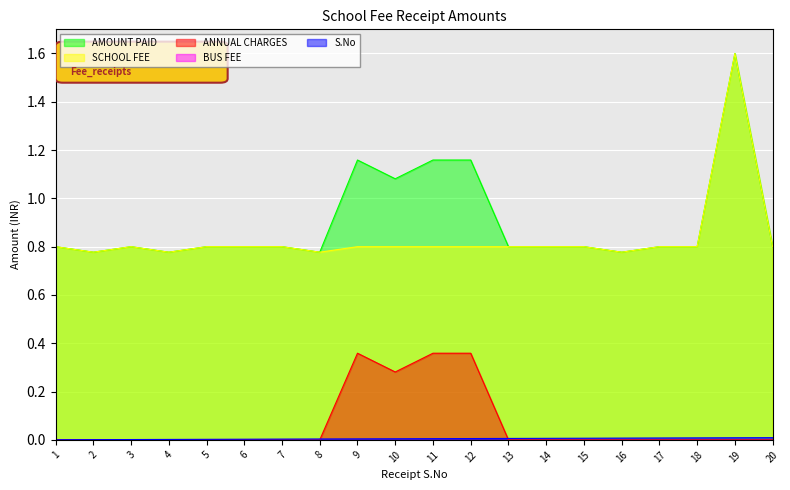

Which category has the highest value across all series?

19